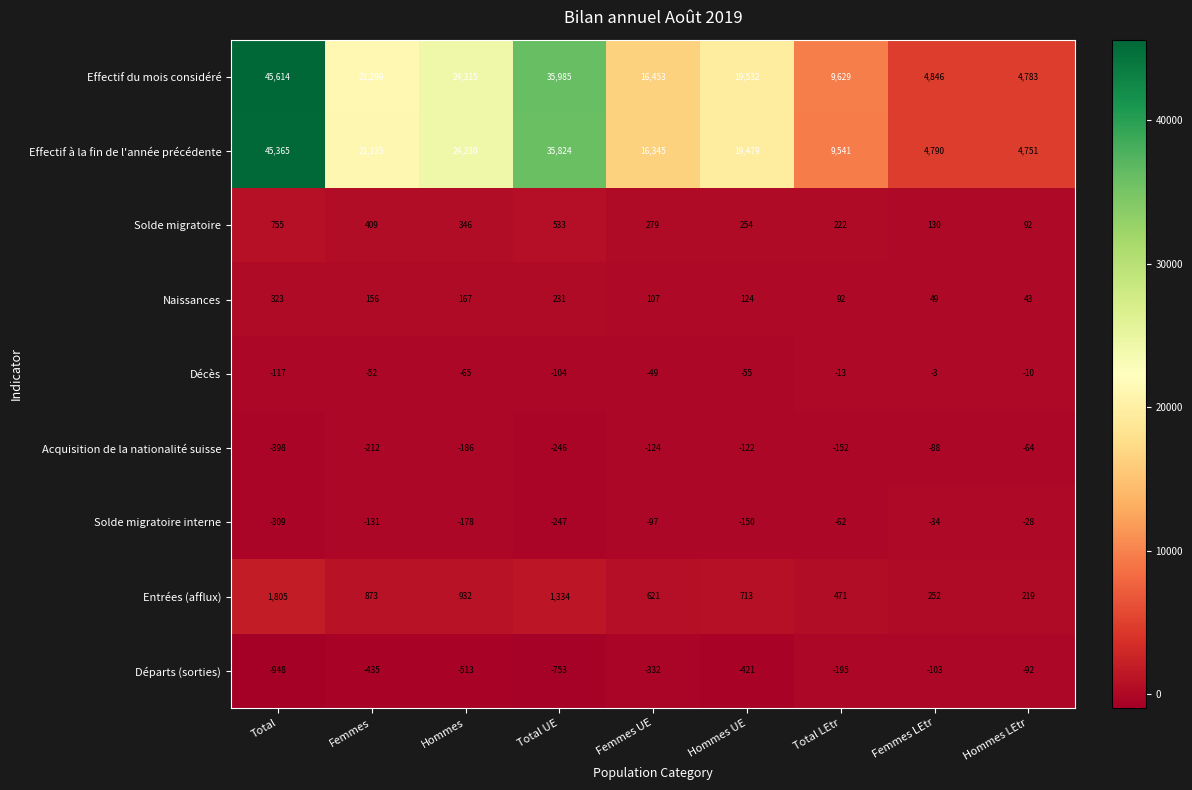

Which category has the highest value in the Départs (sorties) series?

Hommes LEtr